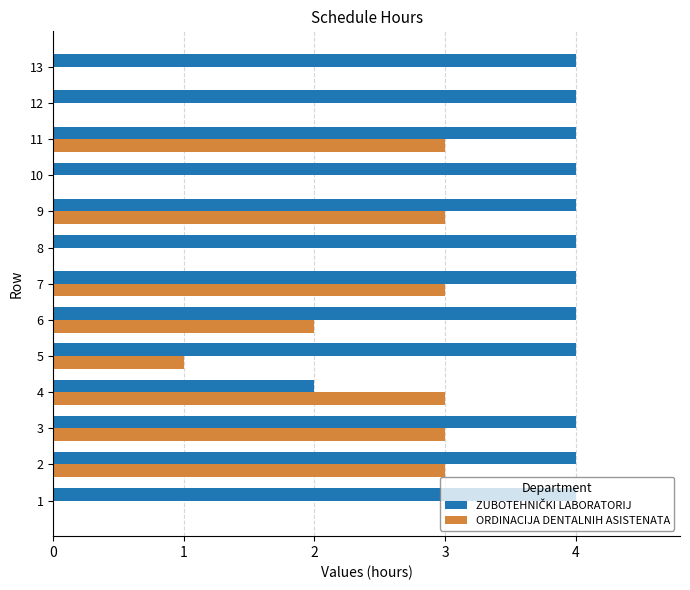

The value of ORDINACIJA DENTALNIH ASISTENATA at 10 is 1. True or false?

False